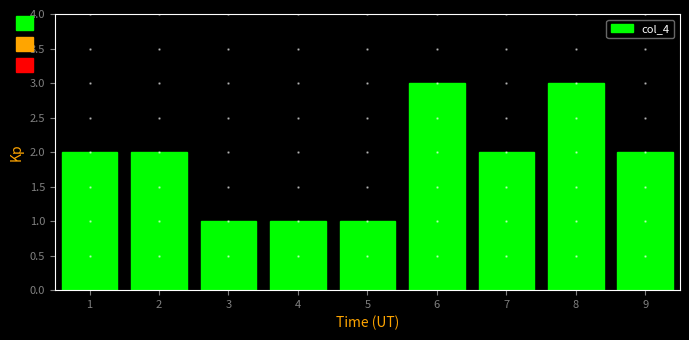

Reading left to right, list every bar in this chart as the range it spans on the x-axis followed by its height. The values are not printed on the chart, so give them approximately, as read against the axis.

0.5 to 1.5: 2
1.5 to 2.5: 2
2.5 to 3.5: 1
3.5 to 4.5: 1
4.5 to 5.5: 1
5.5 to 6.5: 3
6.5 to 7.5: 2
7.5 to 8.5: 3
8.5 to 9.5: 2